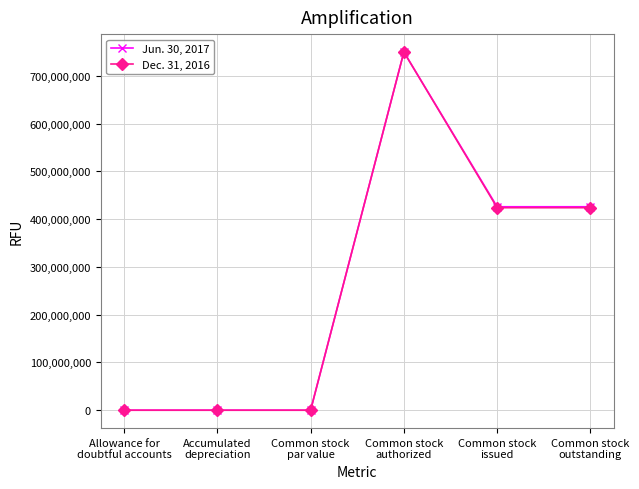

What is the label of the 5th point from the left?

Common stock
issued